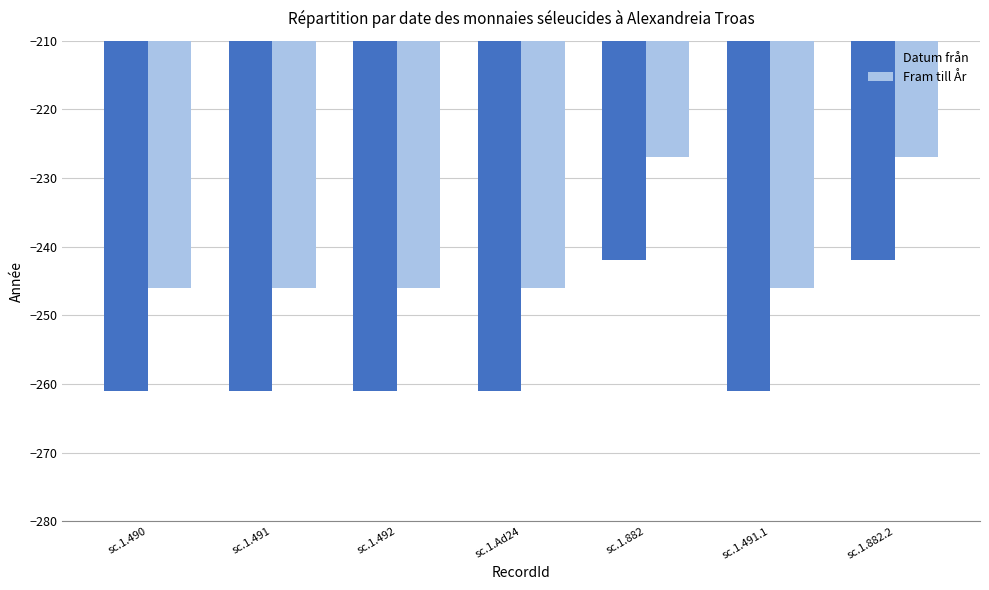

What is the average value of the Datum från series?

-256